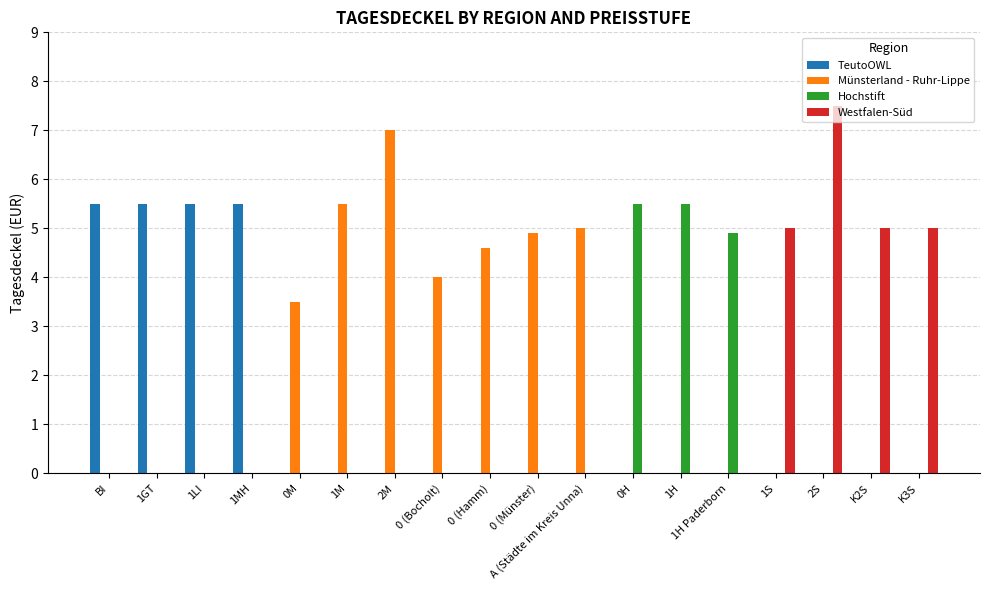

What is the highest value of the Hochstift series?

5.5